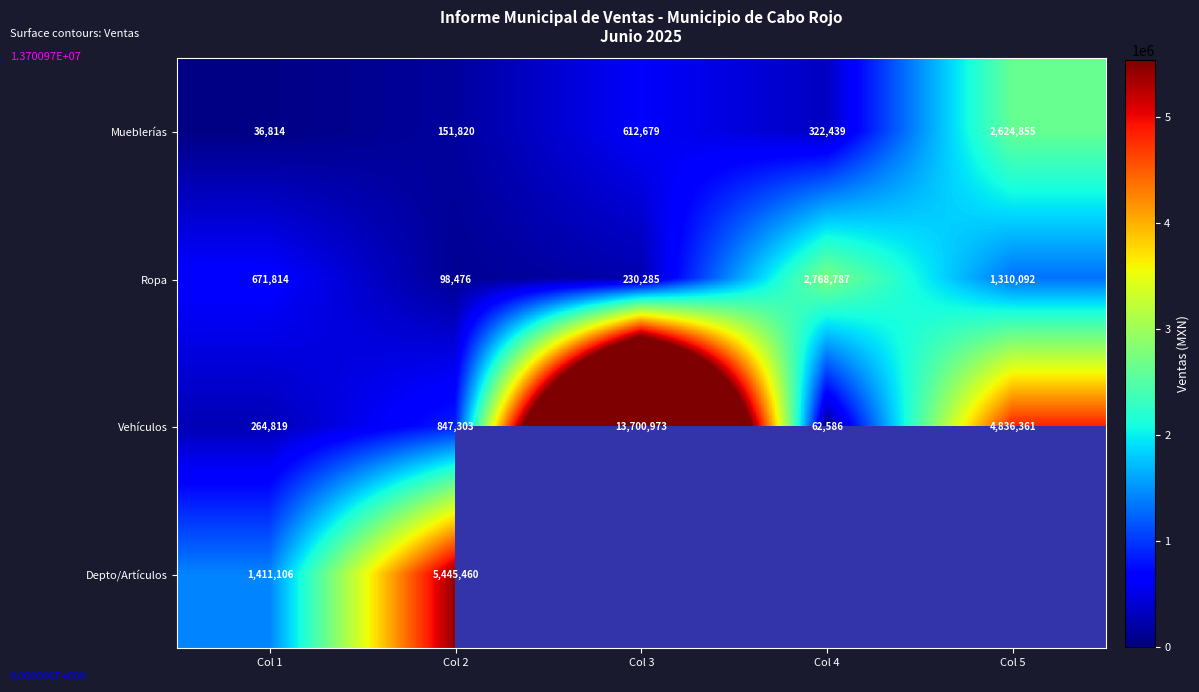

Is the value of Depto/Artículos at Col 1 greater than the value of Mueblerías at Col 5?

No